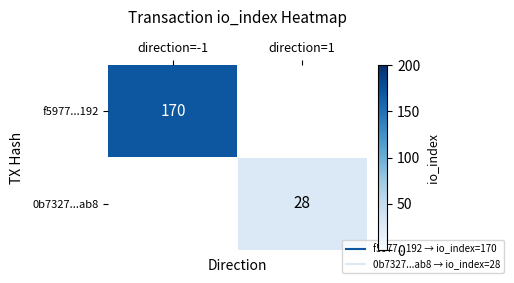

Is the value of 0b7327...ab8 at direction=-1 greater than the value of f5977...192 at direction=-1?

No